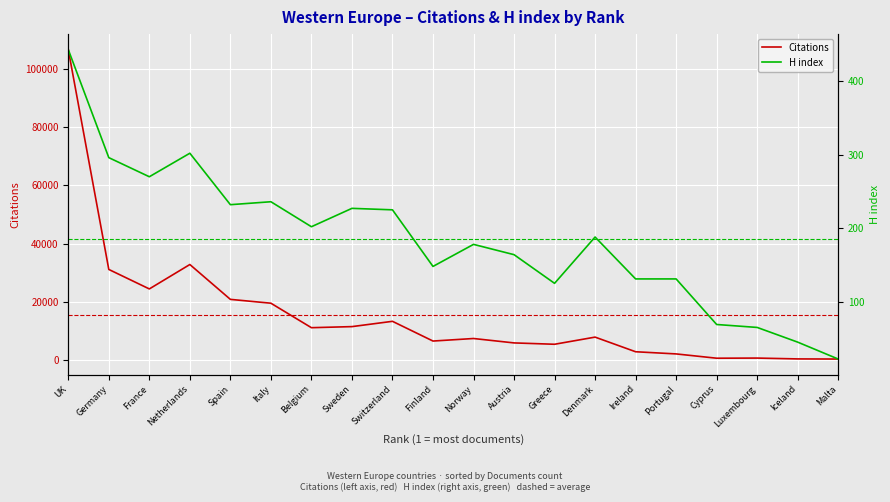

How many values in the Citations series are below 7737?

10